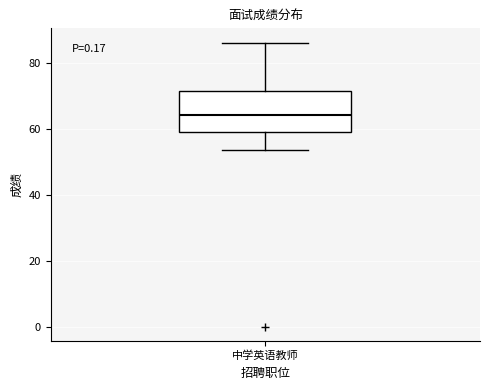

Transcribe this box plot: give where the median line is, the range the box spans, and where the two whiskers end, as read against the y-axis. The values are not printed on the chart, so give them approximately, as read against the axis.

median 64, box 58 to 72, whiskers 54 to 86